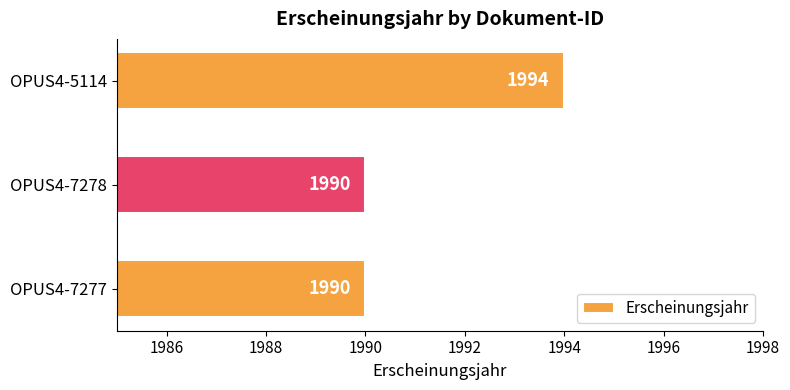

Reading bottom to top, list all the values displayed in this chart.

OPUS4-7277=1990	OPUS4-7278=1990	OPUS4-5114=1994